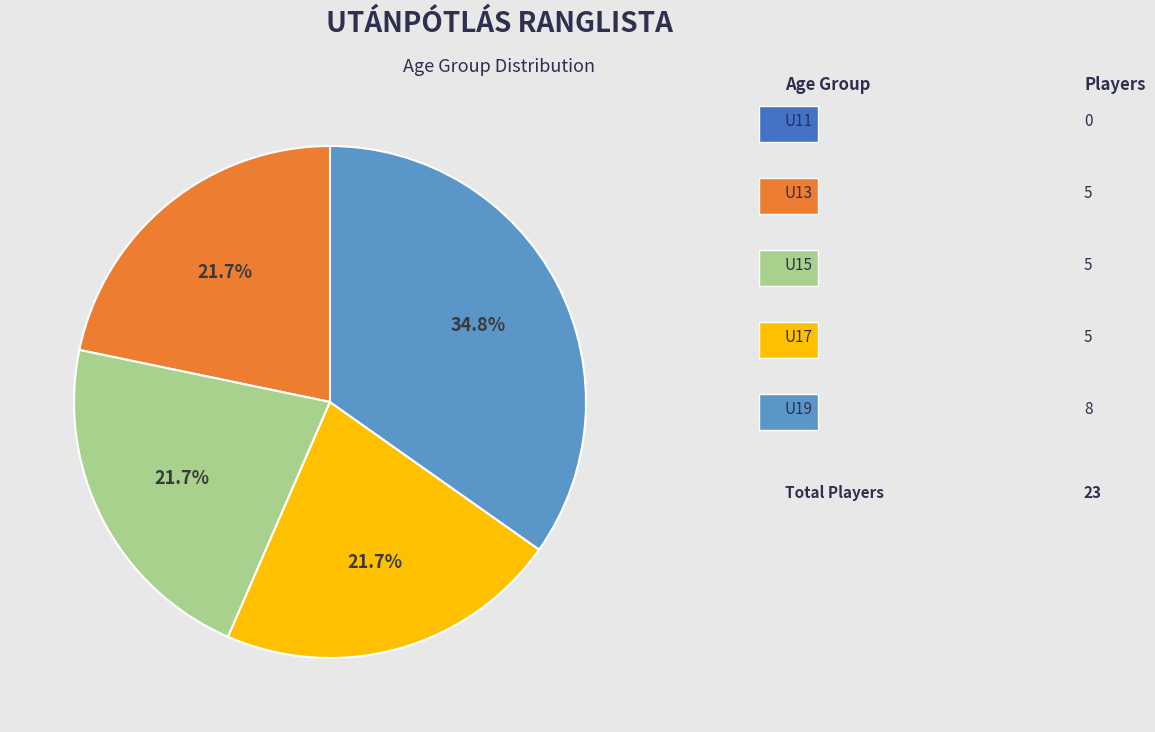

Is there any slice that represents more than half of the pie?

No